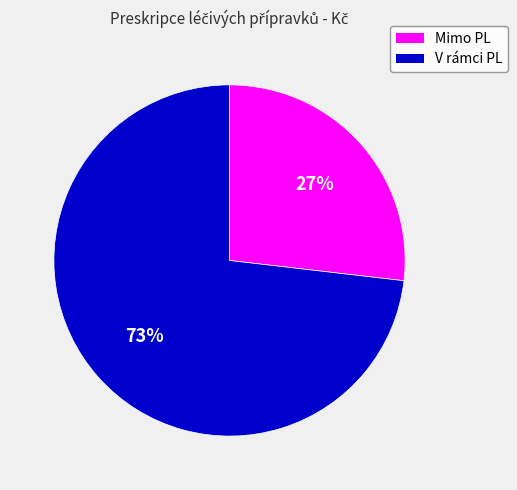

To the nearest percent, what is the difference between the V rámci PL and Mimo PL slice percentages?

46%